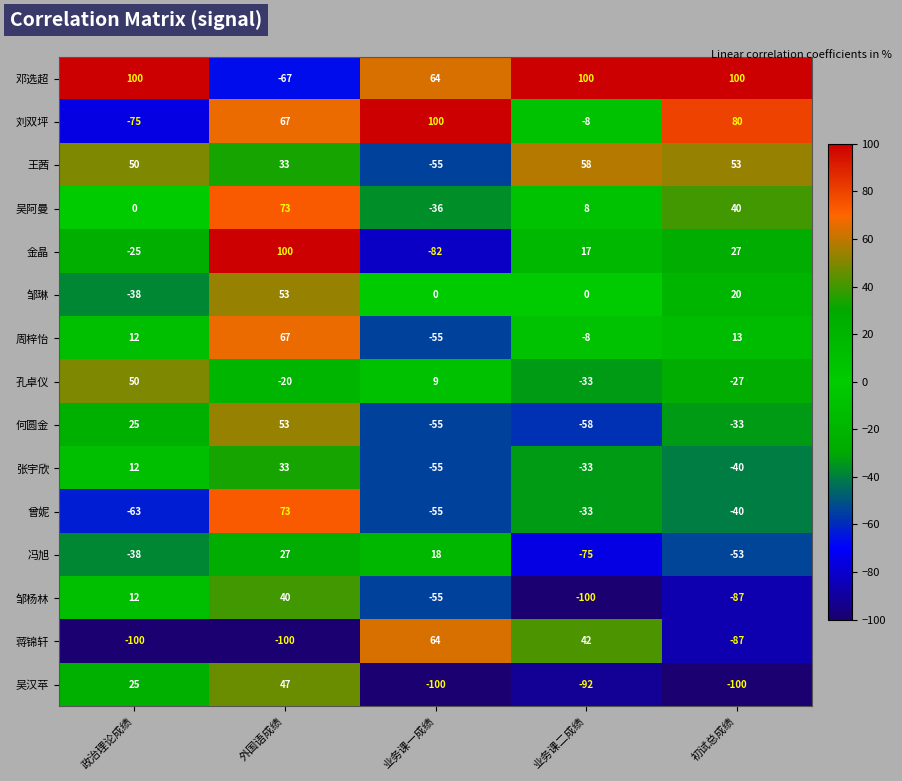

What is the minimum value shown in the chart?

-100